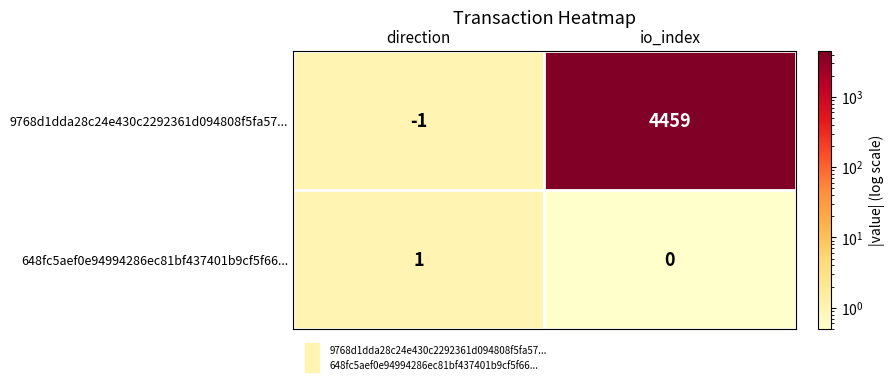

What is the maximum value shown in the chart?

4459